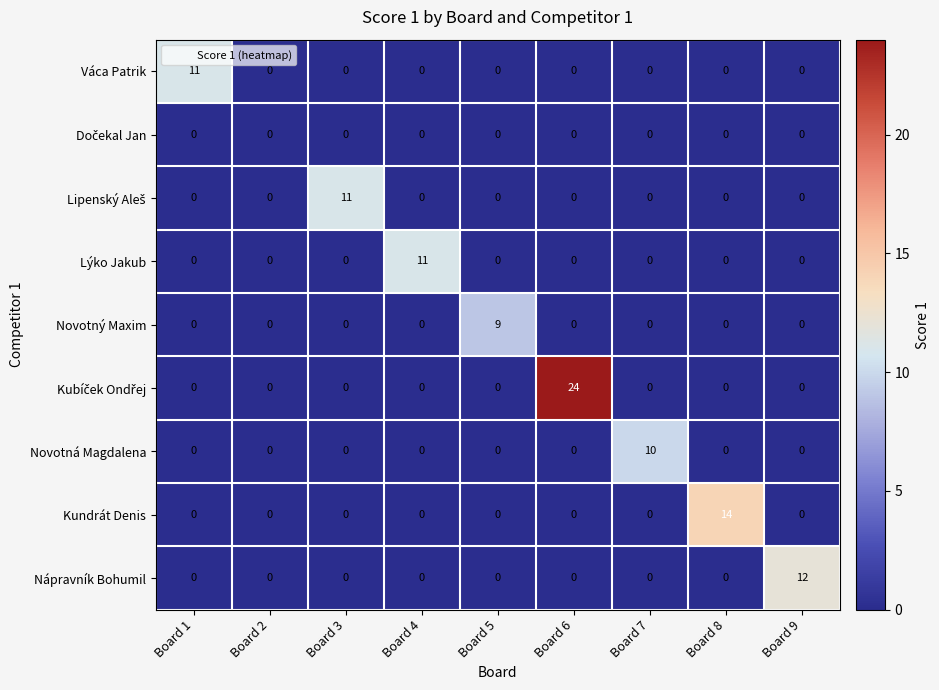

What is the difference between the maximum and minimum values in the Váca Patrik series?

11